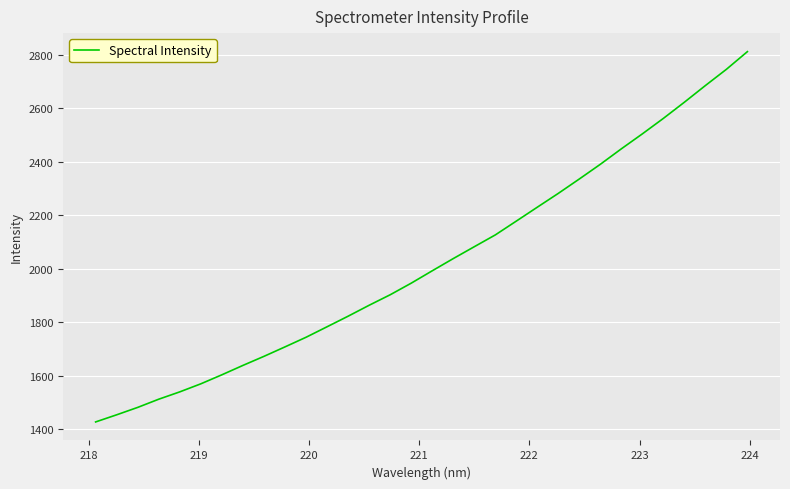

What is the minimum value shown in the chart?

1426.8